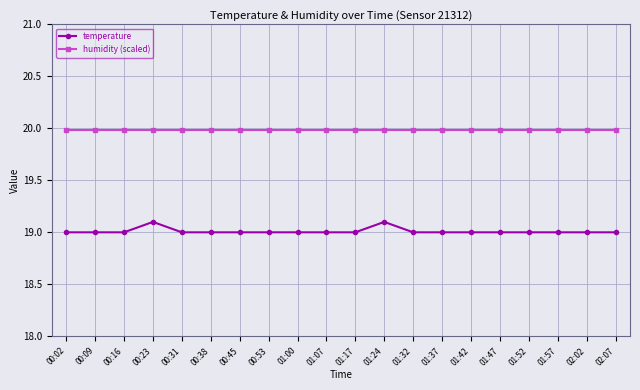

What is the maximum value for temperature?

19.1